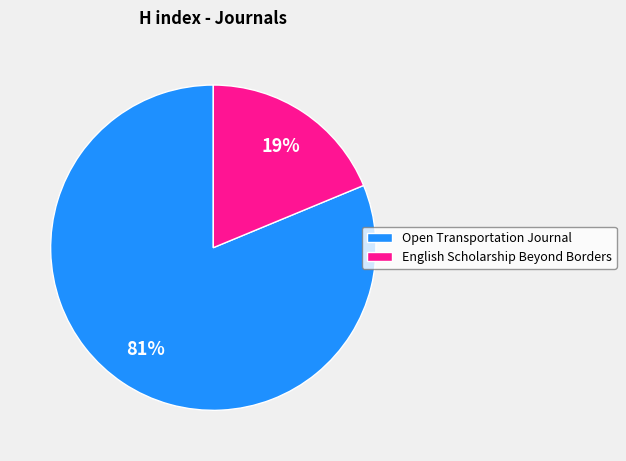

What is the ratio of the value at English Scholarship Beyond Borders to the value at Open Transportation Journal?

0.2